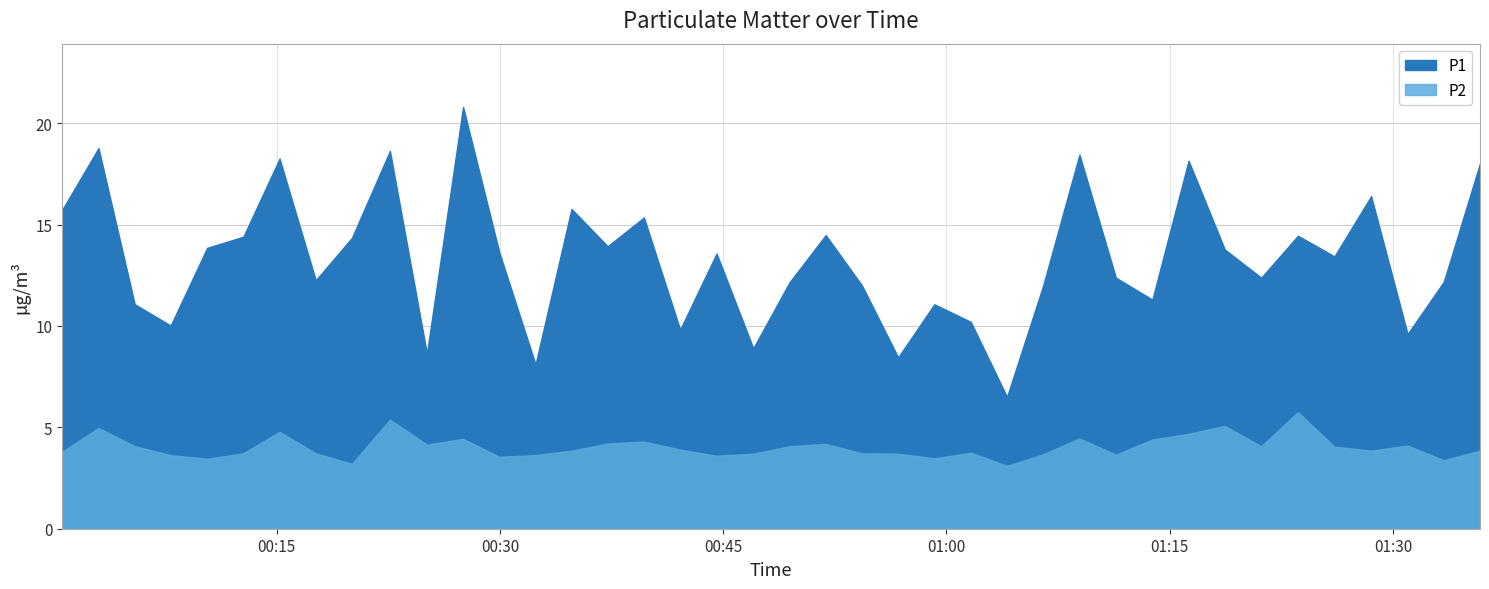

At which label is P2 closest to 4?

2023-04-25T01:26:04